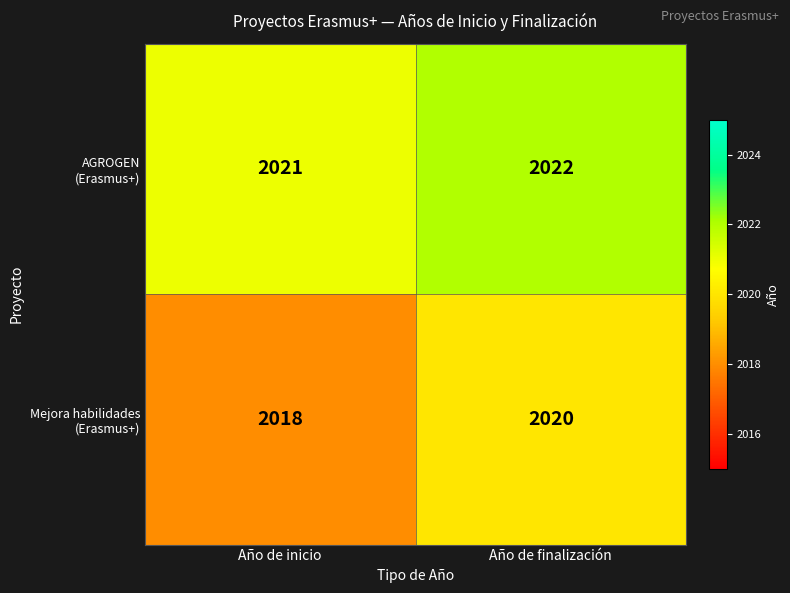

What is the maximum value shown in the chart?

2022